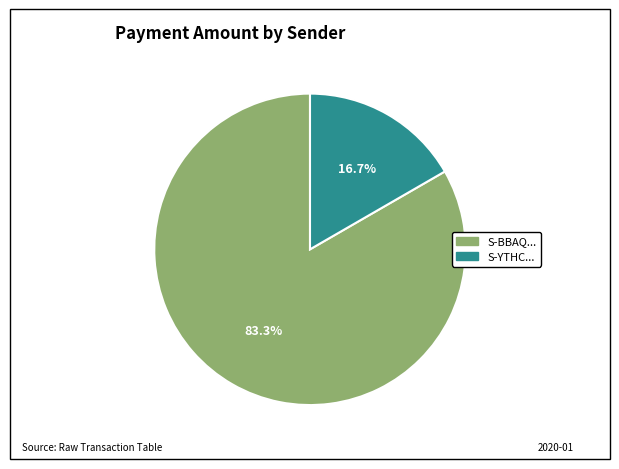

Is there a majority slice in this chart?

Yes